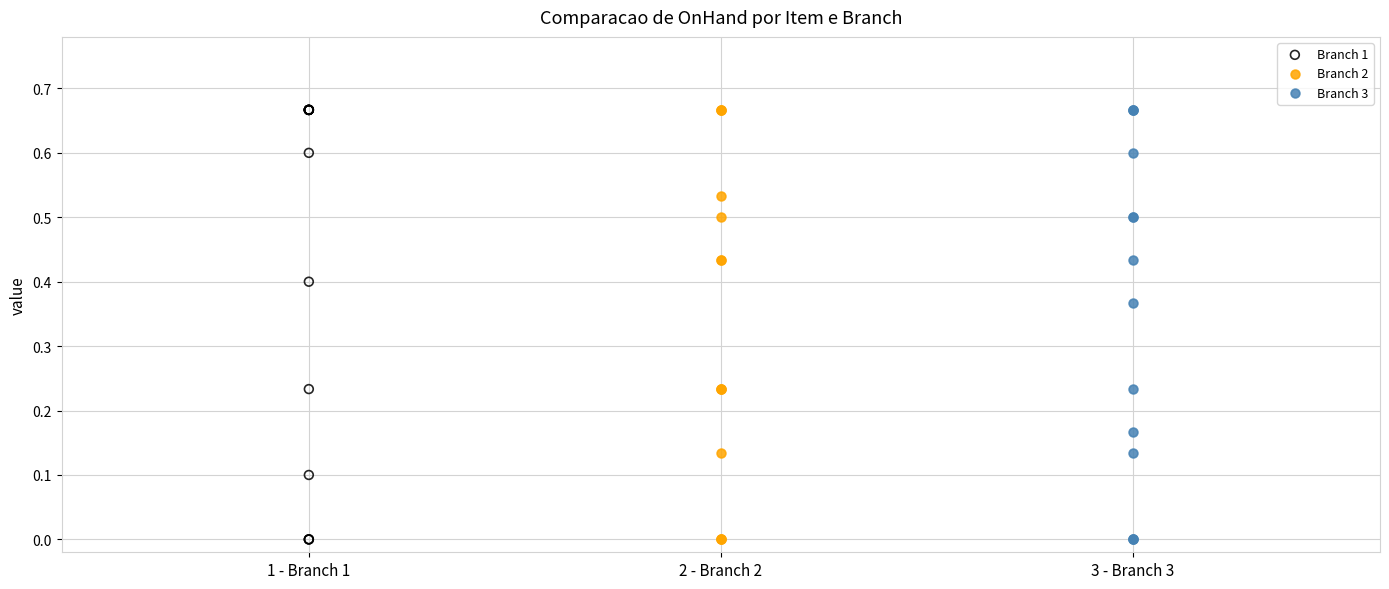

What are all the series names shown in the legend?

Branch 1, Branch 2, Branch 3